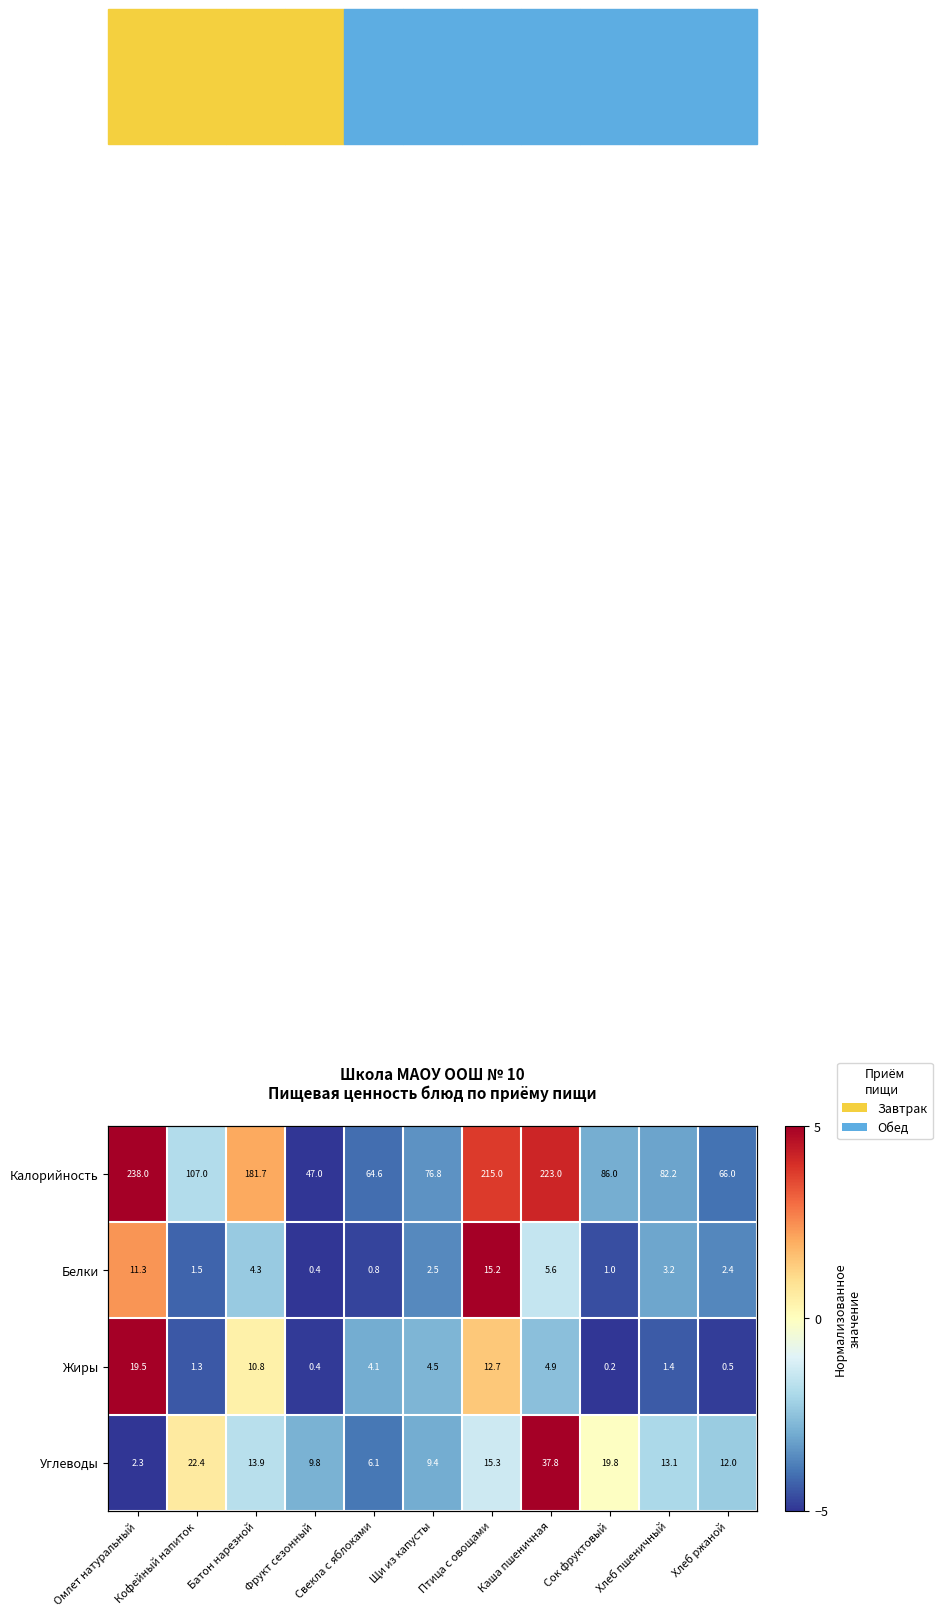

The Жиры series shows -2.8 at Хлеб пшеничный. True or false?

False